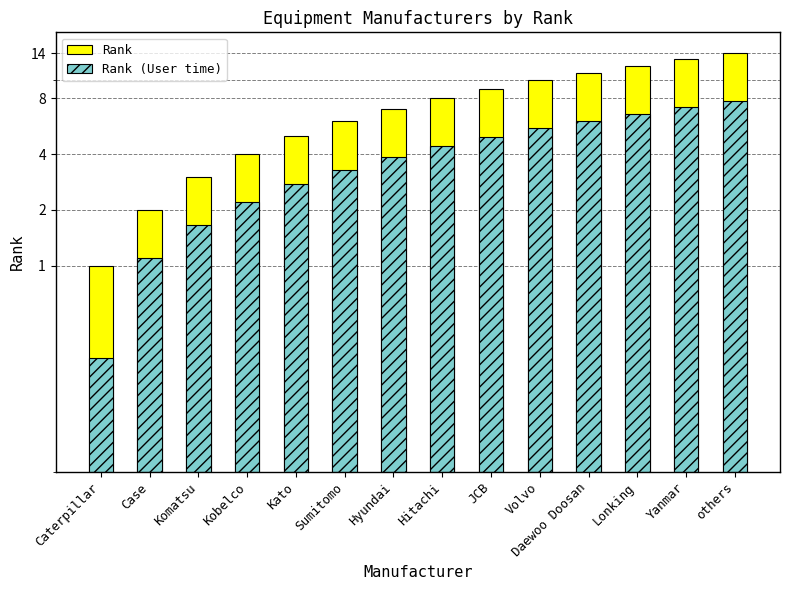

True or false: Rank has a value of 1.4 at Case.

False